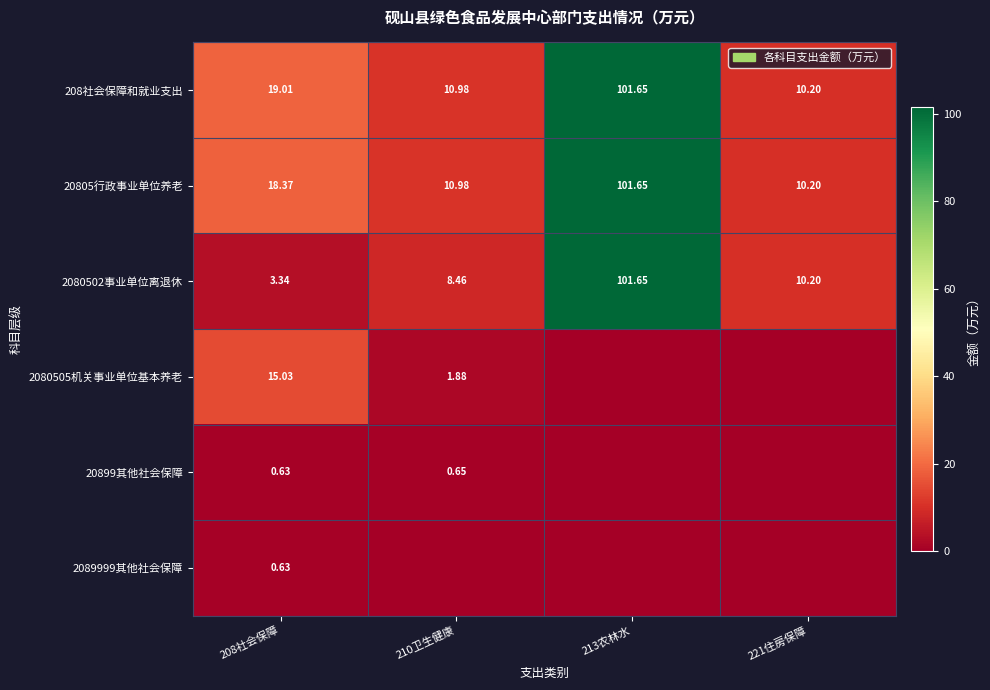

Is the value of 208社会保障和就业支出 at 213农林水 greater than the value of 20899其他社会保障 at 221住房保障?

Yes